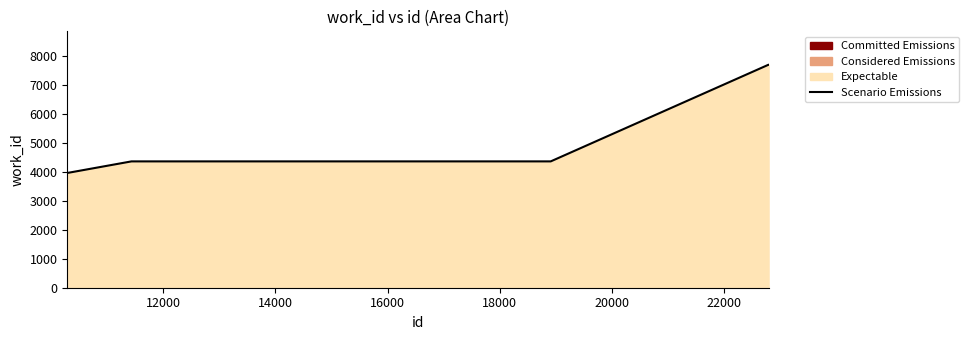

What is the greatest value displayed?

7682